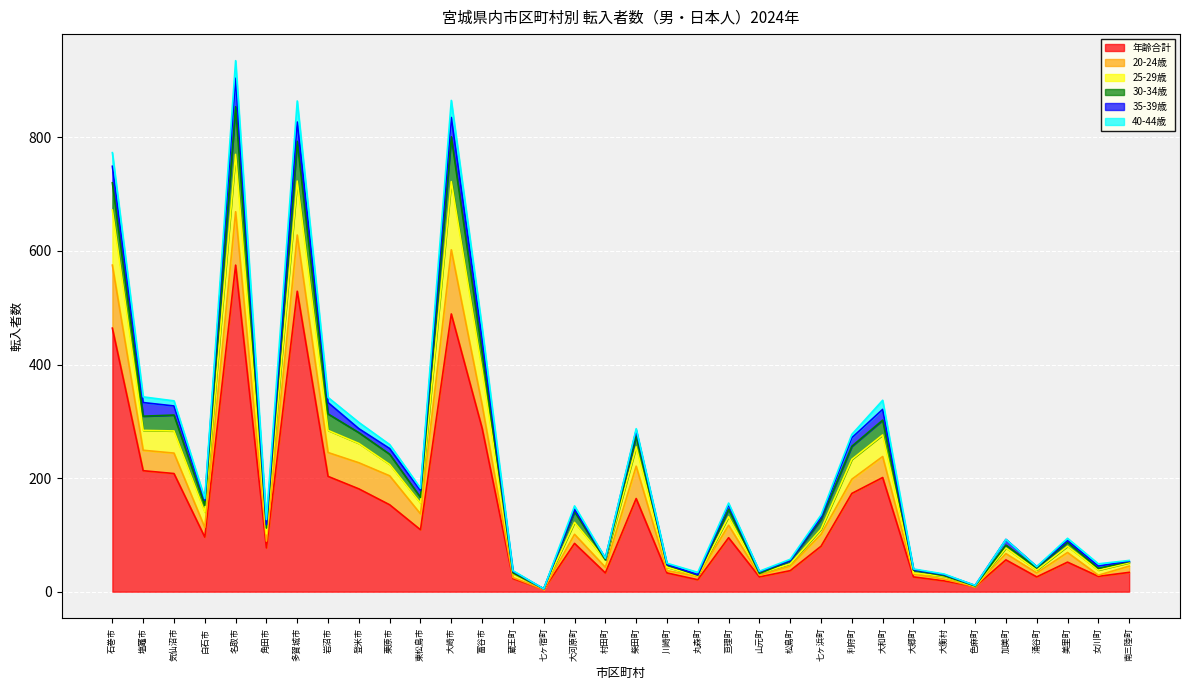

What is the highest value of the 年齢合計 series?

575